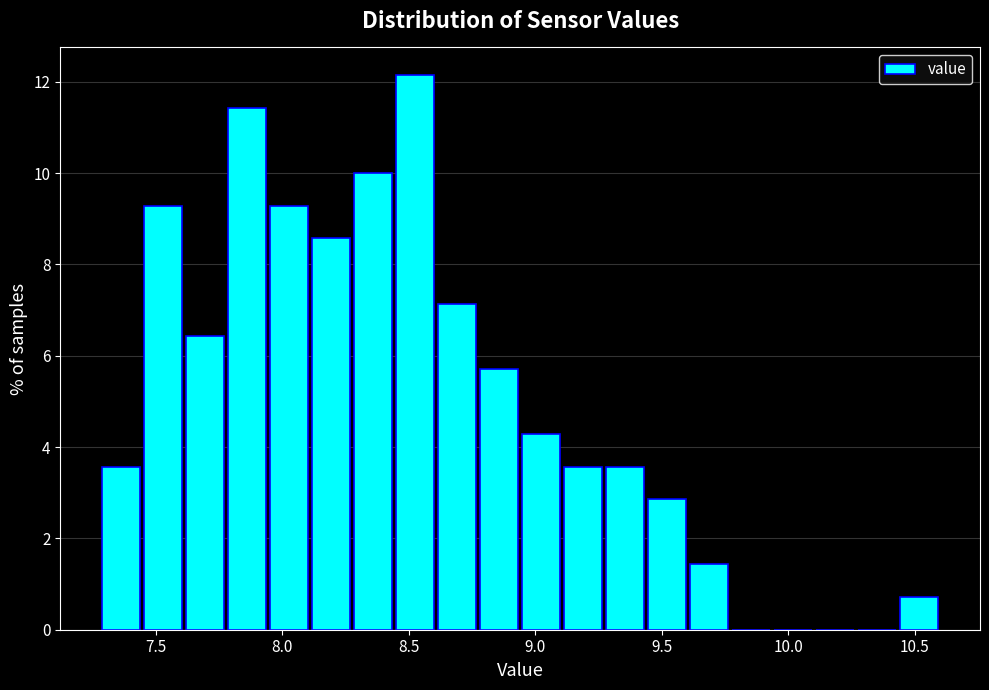

Read against the x-axis, roughly where is the centre of the tallest bar?

8.55